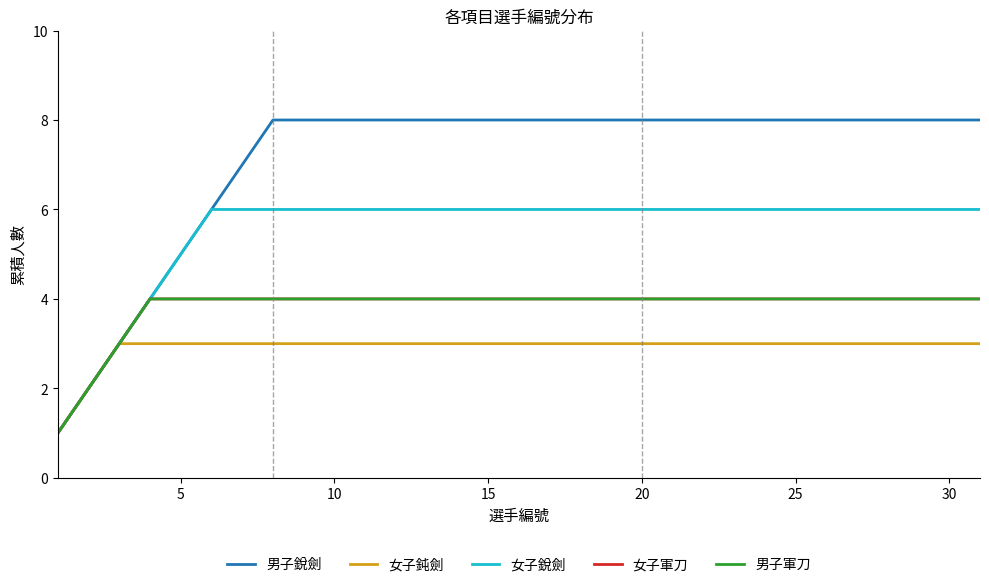

Reading left to right, extract all data points from this chart.

男子銳劍: 1	2	3	4	5	6	7	8	8	8	8	8	8	8	8	8	8	8	8	8	8	8	8	8	8	8	8	8	8	8	8
女子鈍劍: 1	2	3	3	3	3	3	3	3	3	3	3	3	3	3	3	3	3	3	3	3	3	3	3	3	3	3	3	3	3	3
女子銳劍: 1	2	3	4	5	6	6	6	6	6	6	6	6	6	6	6	6	6	6	6	6	6	6	6	6	6	6	6	6	6	6
女子軍刀: 1	2	3	4	4	4	4	4	4	4	4	4	4	4	4	4	4	4	4	4	4	4	4	4	4	4	4	4	4	4	4
男子軍刀: 1	2	3	4	4	4	4	4	4	4	4	4	4	4	4	4	4	4	4	4	4	4	4	4	4	4	4	4	4	4	4